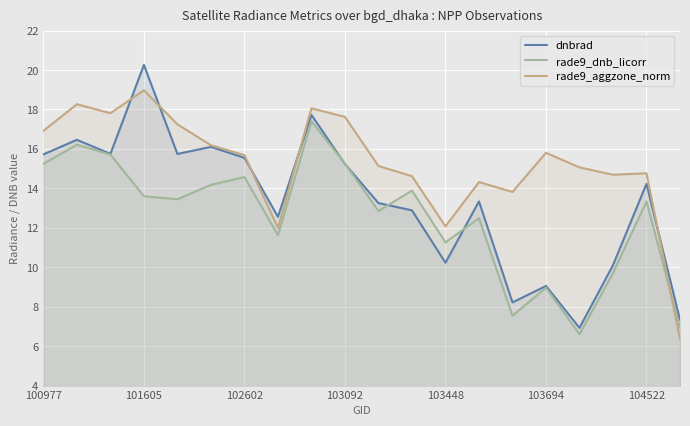

What is the total value across all series at 103448?

33.6